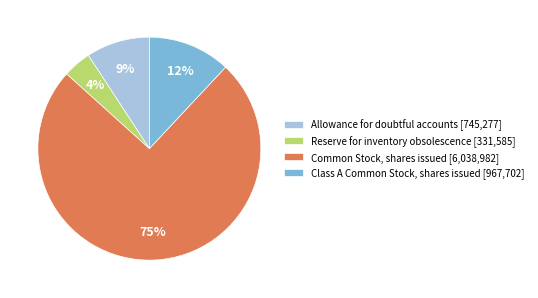

Between Allowance for doubtful accounts [745,277] and Reserve for inventory obsolescence [331,585], which is larger?

Allowance for doubtful accounts [745,277]